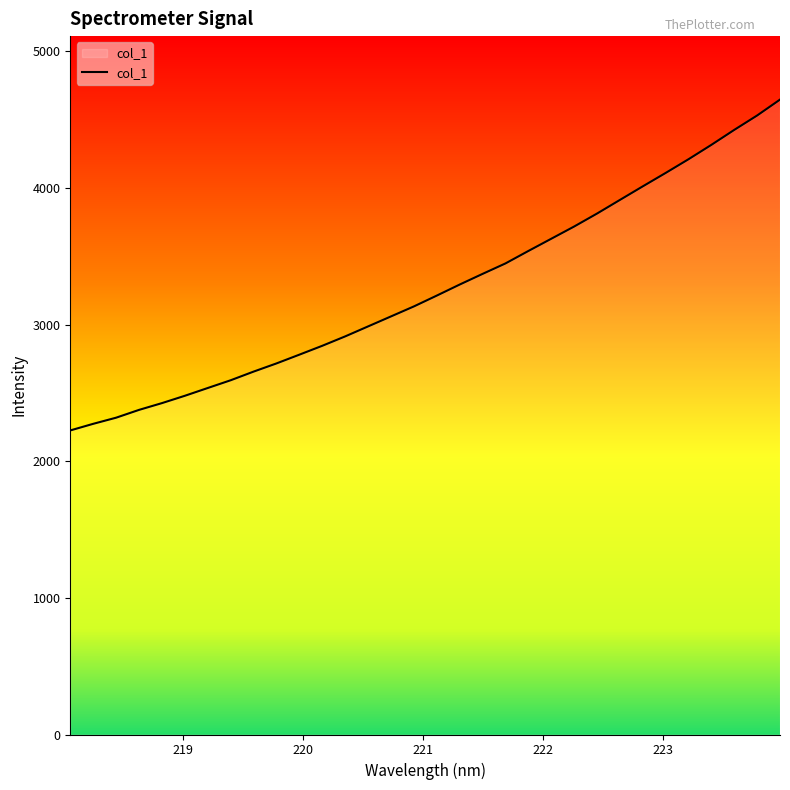

How many values exceed 3212?

16